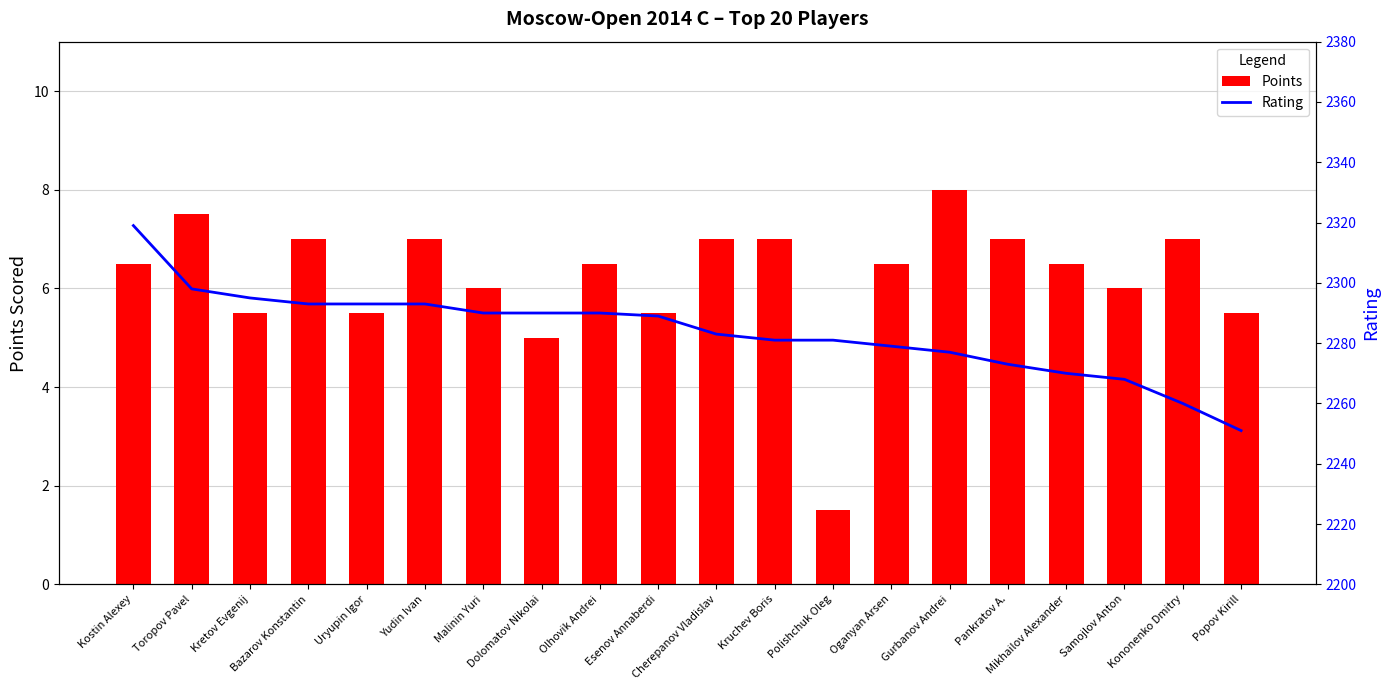

How many series are shown in this chart?

2